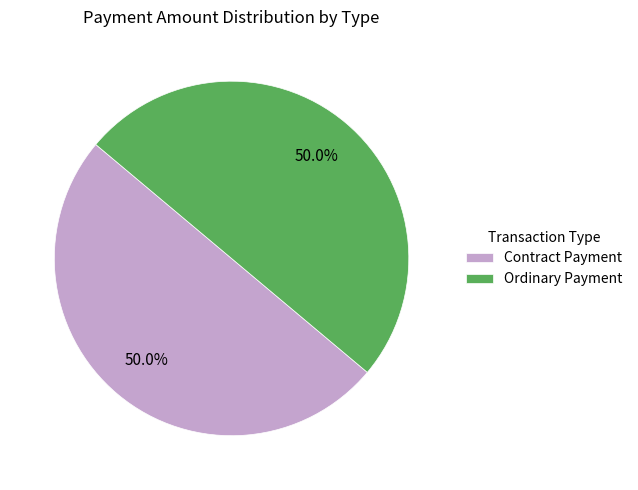

What percentage do Contract Payment and Ordinary Payment together represent?

100.0%